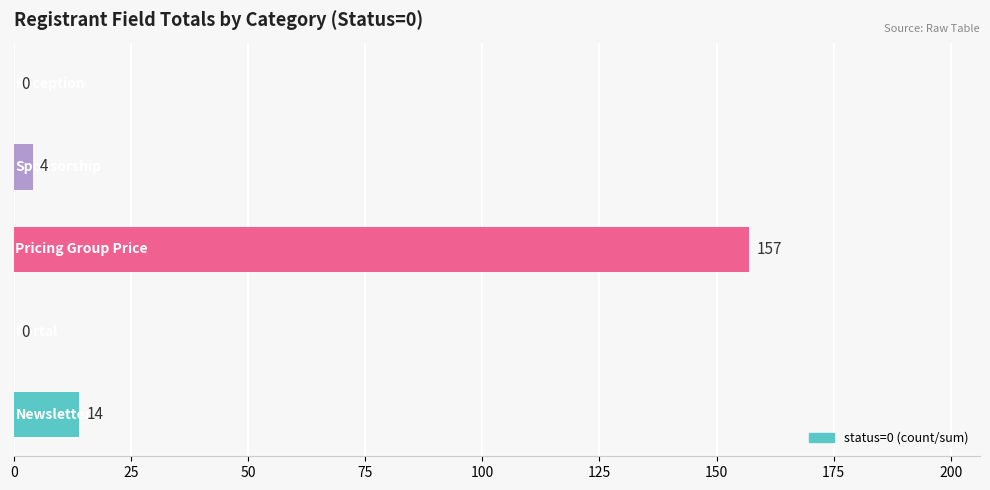

What is the greatest value displayed?

157